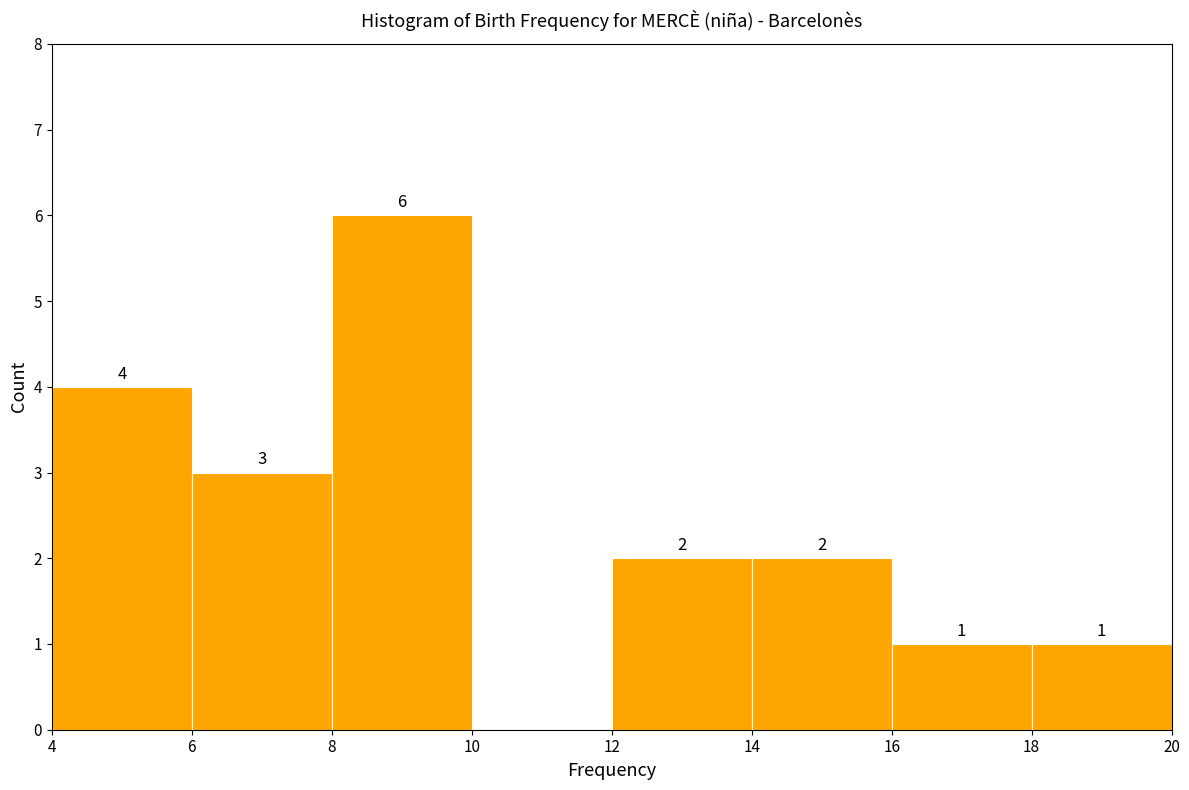

Which range on the x-axis has the tallest bar?

8 to 10